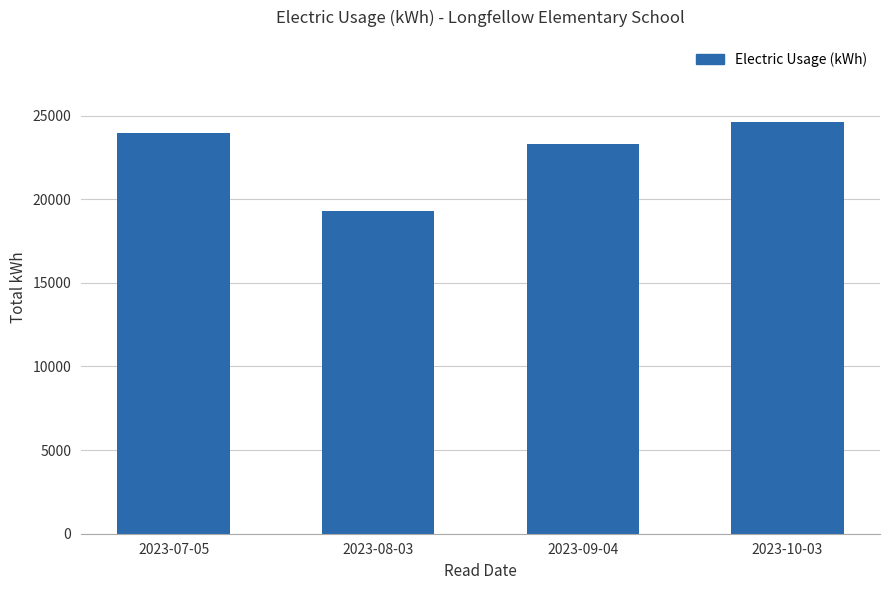

How many values are below 23956?

2